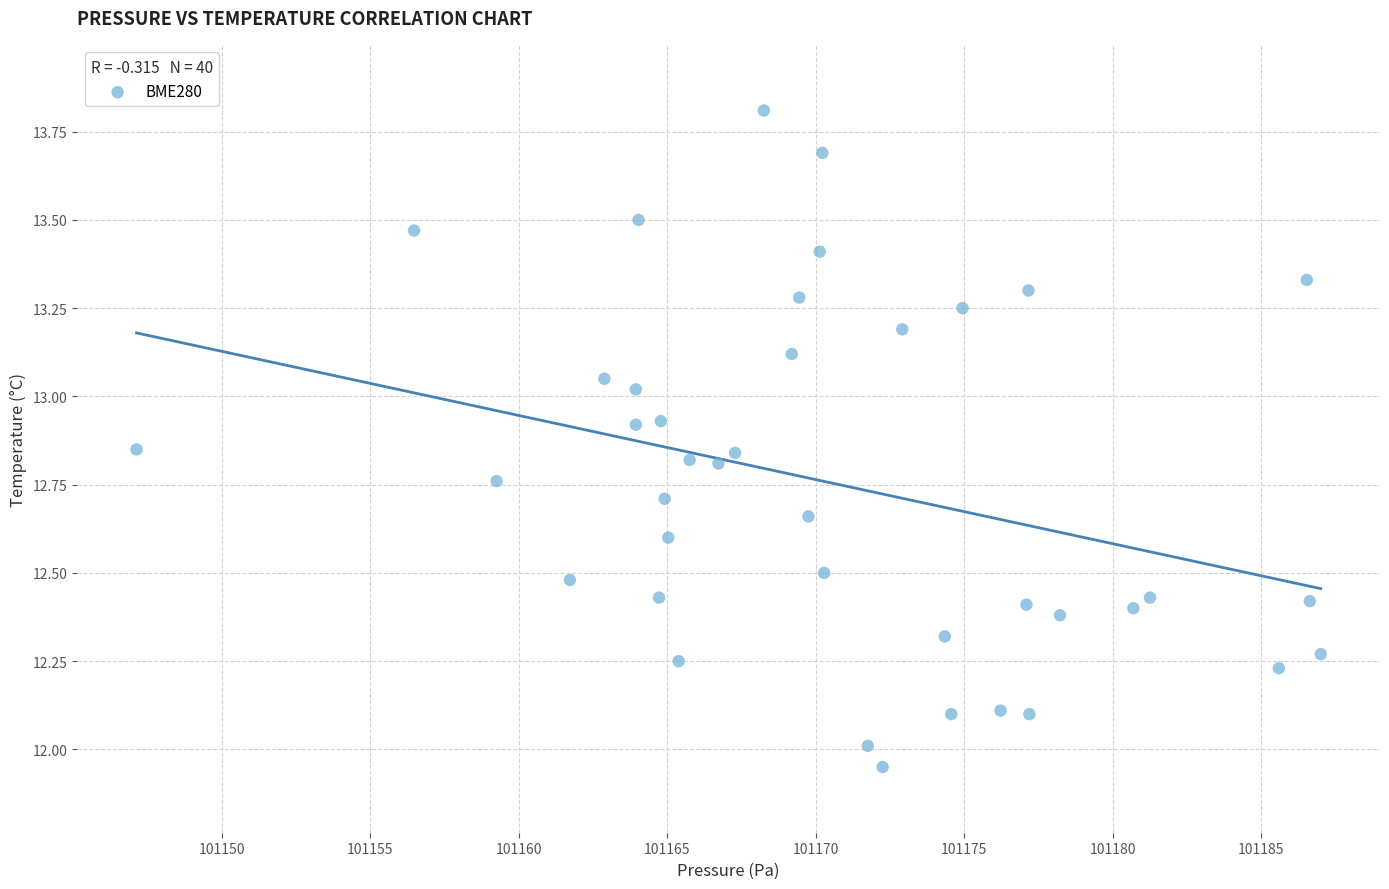

What is the range of Y values (max minus min)?

1.9